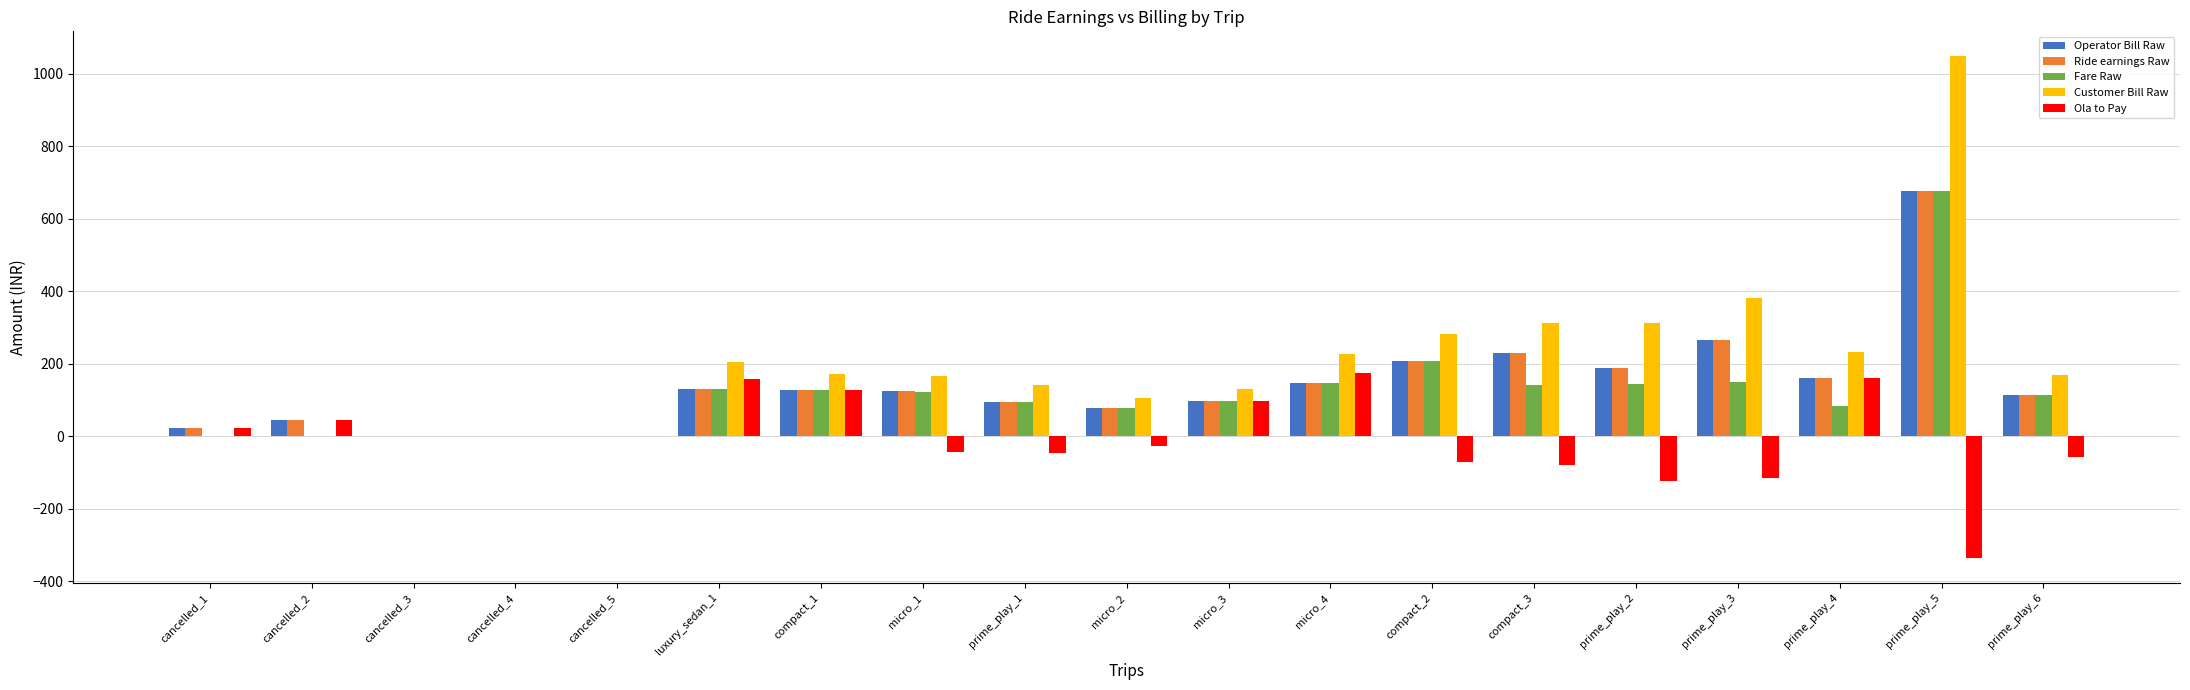

What is the maximum value shown in the chart?

1048.0